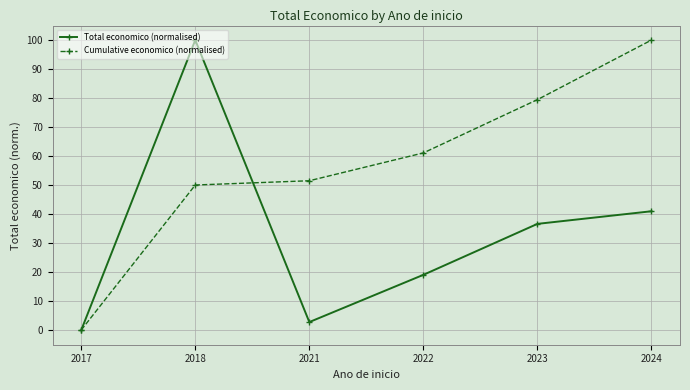

What is the value of the Total economico (normalised) point at the 5th from the left?

36.7